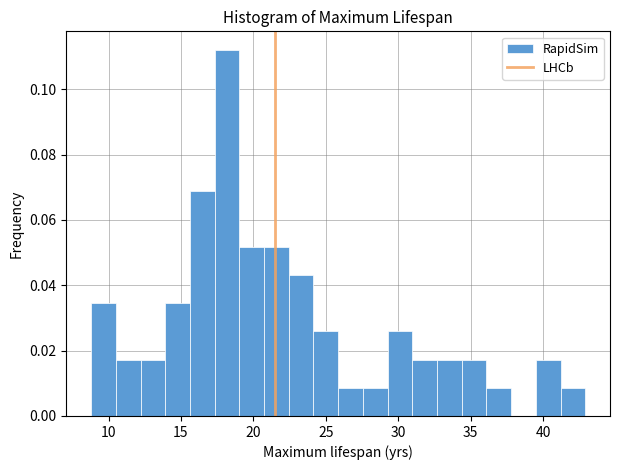

Around what value on the x-axis is the tallest bar? Give the approximate position of its centre, as read against the axis.

18.0